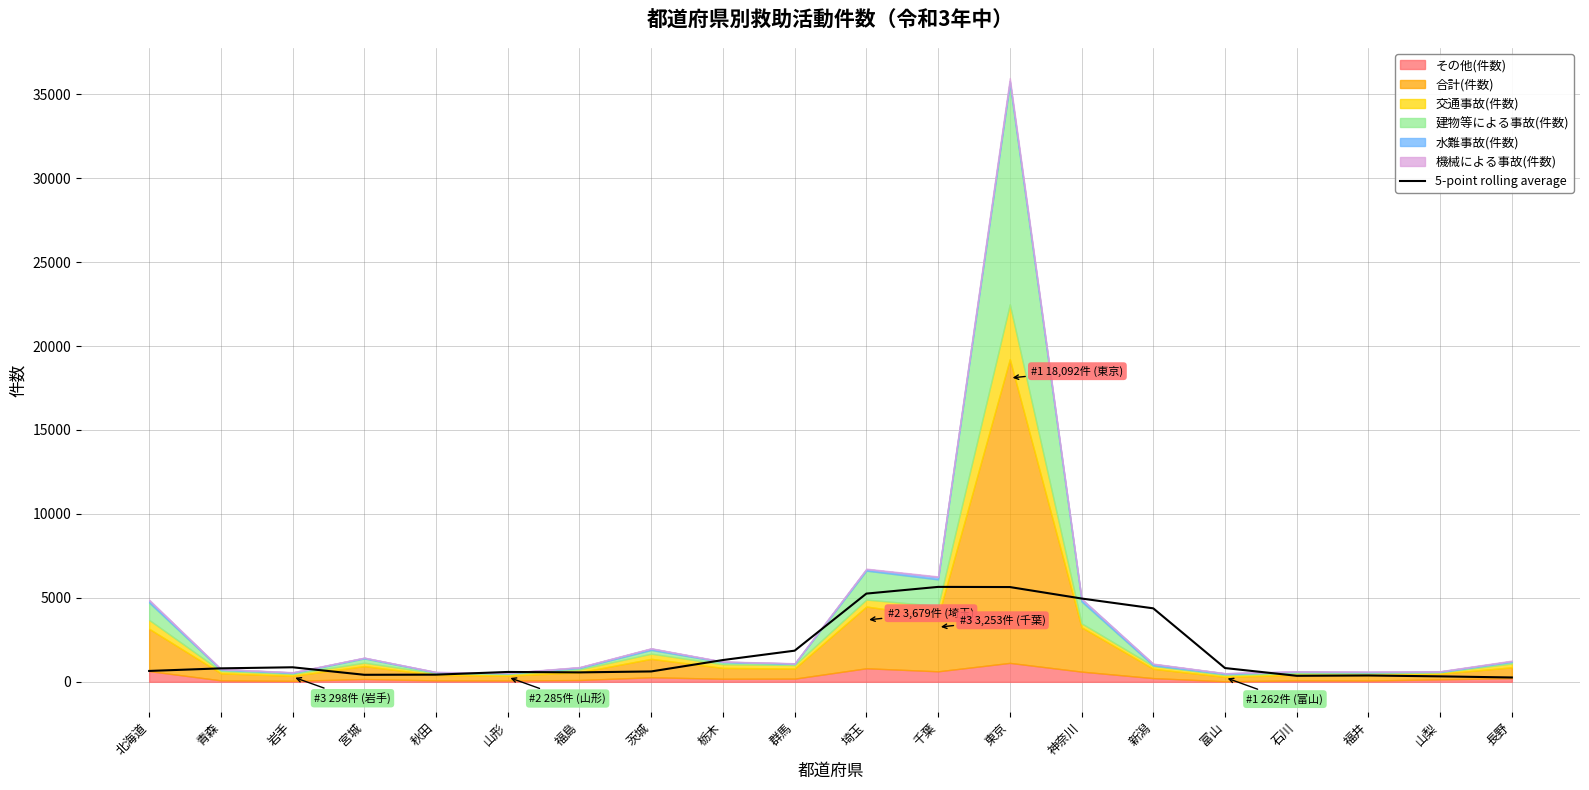

The value at 千葉 is 5653.8. True or false?

True